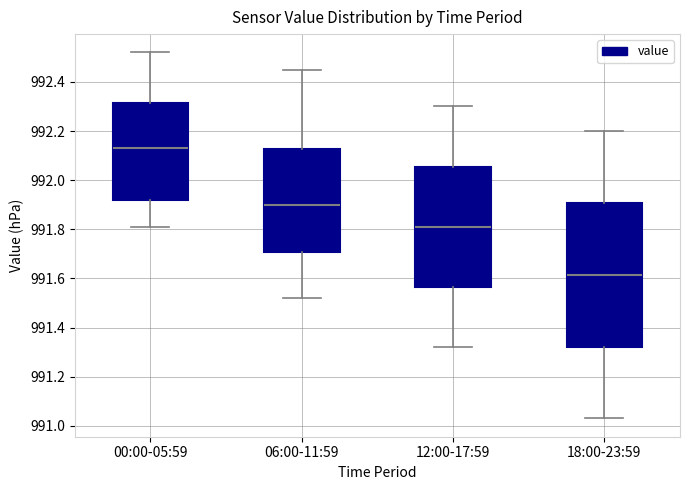

Comparing the boxes themselves (not the whiskers), which one is the tallest?

18:00-23:59